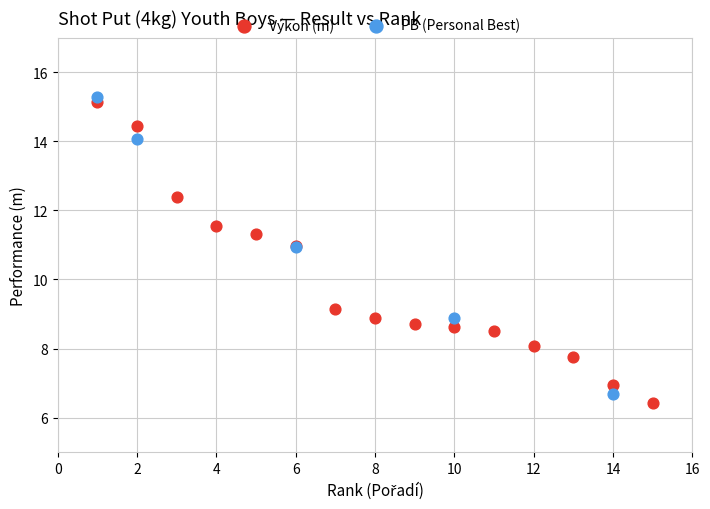

What are all the series names shown in the legend?

Výkon (m), PB (Personal Best)